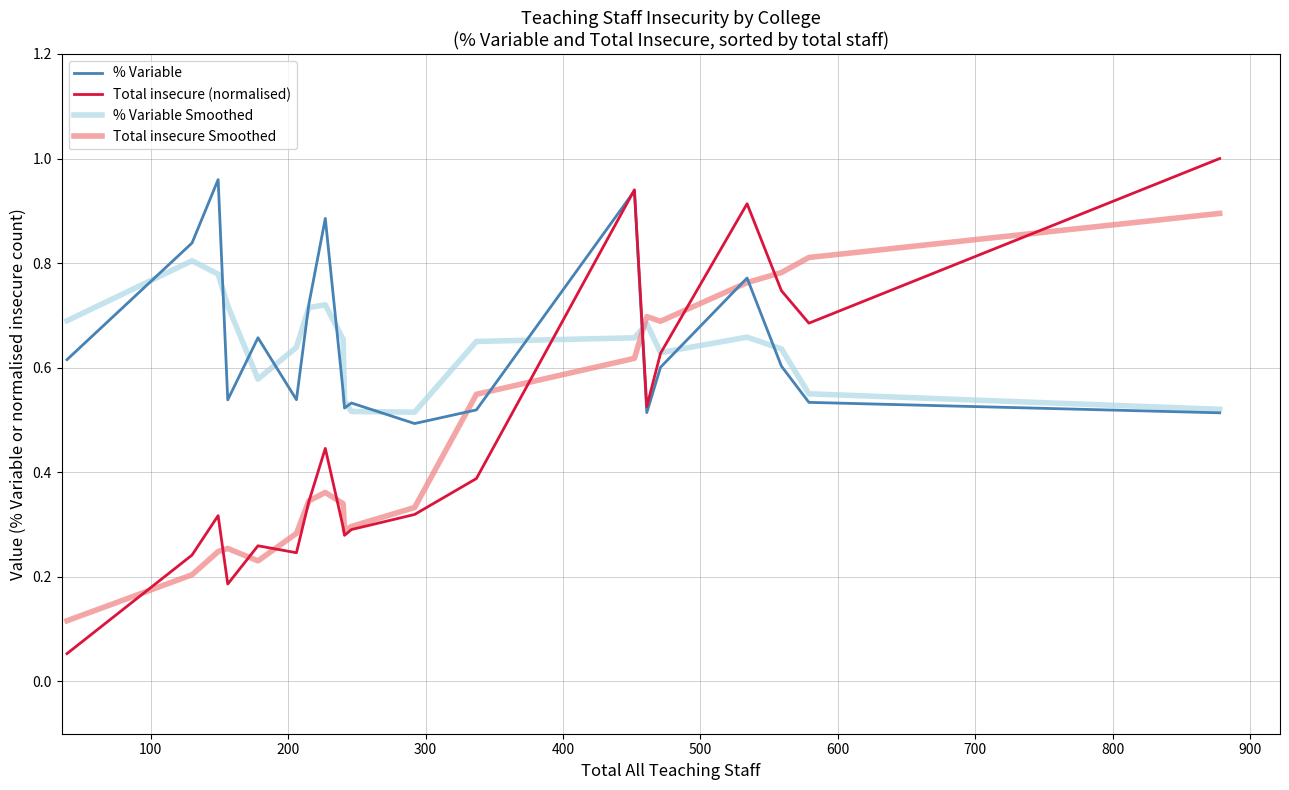

After their last crossing, which series has the higher values: Total insecure Smoothed or % Variable?

Total insecure Smoothed